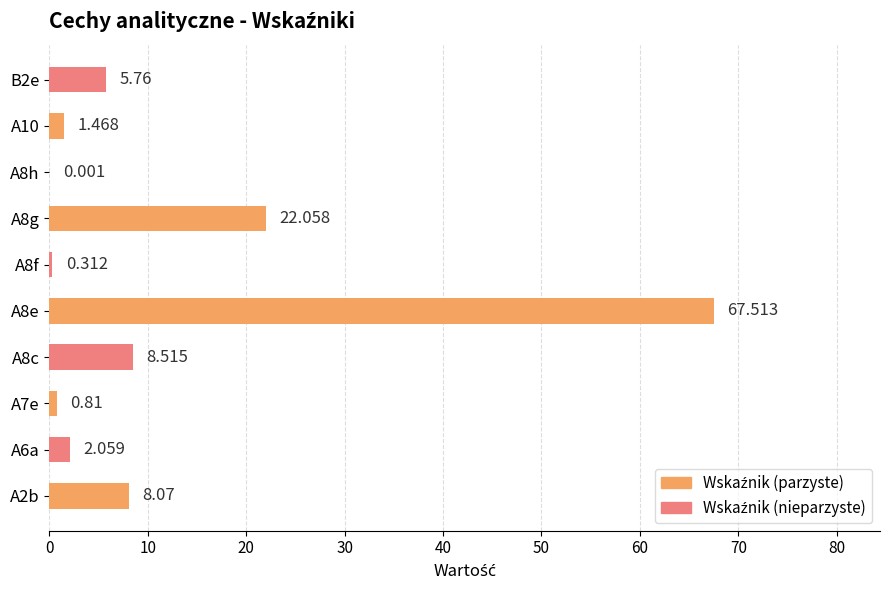

At which label is the value closest to 33?

A8g